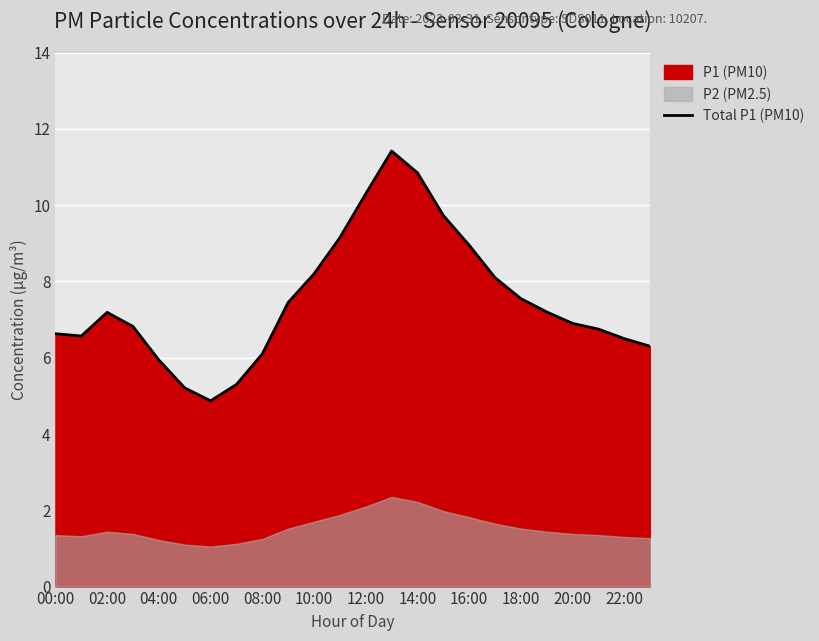

Is it true that Total P1 (PM10) equals 17.0 at 14:00?

False